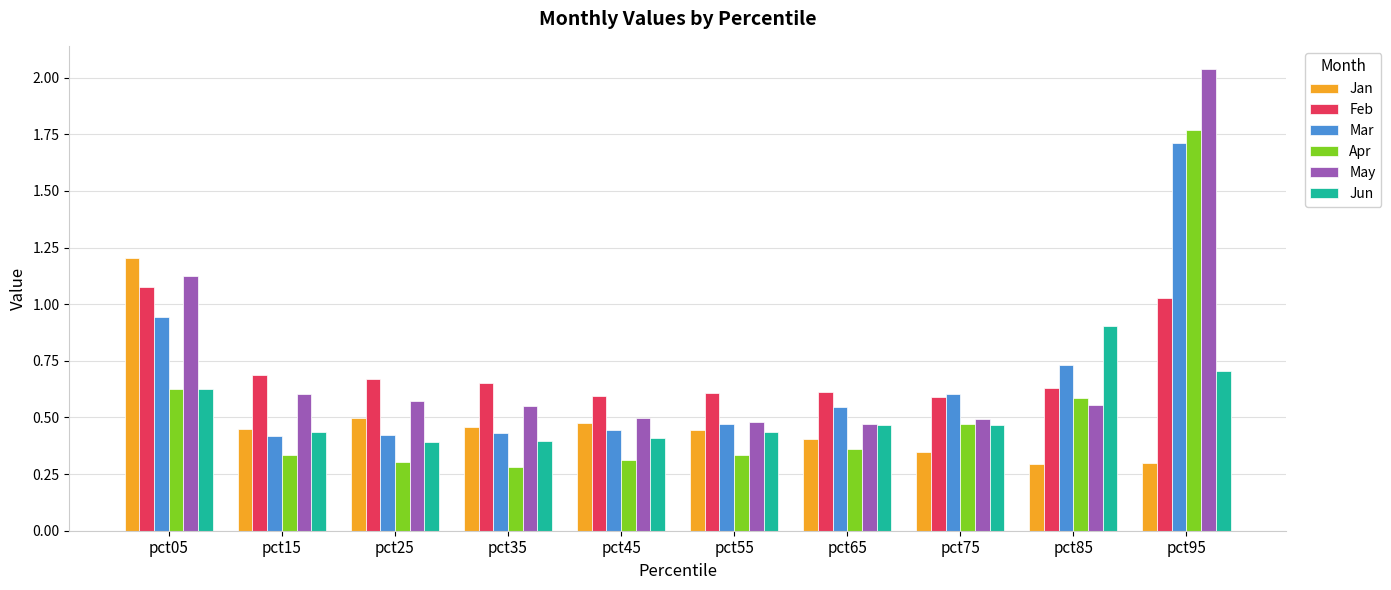

Count the number of categories in the chart.

10